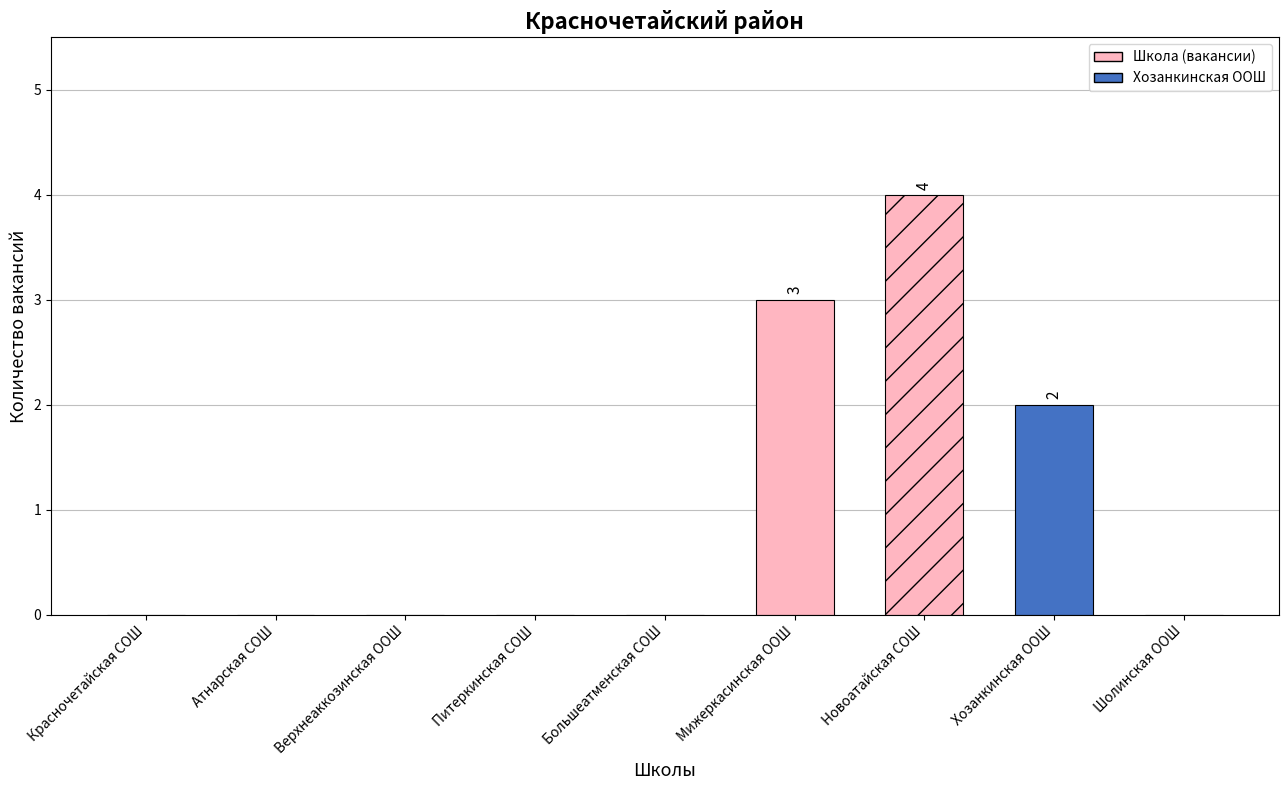

What is the difference between the second highest and minimum values?

3